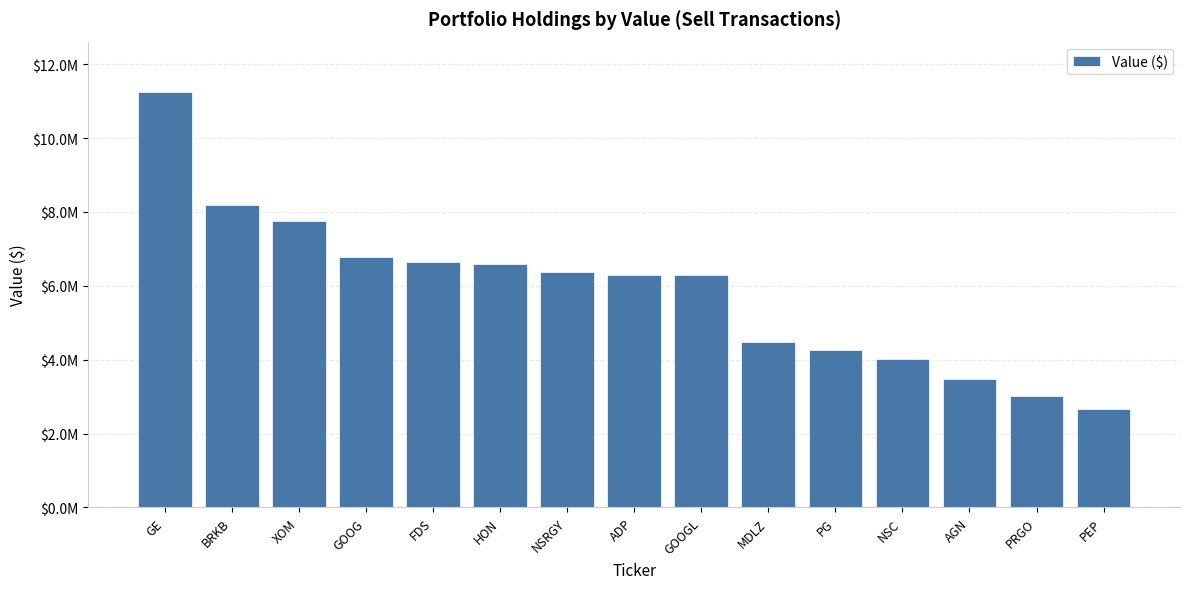

At which label is the value closest to 6964500?

GOOG